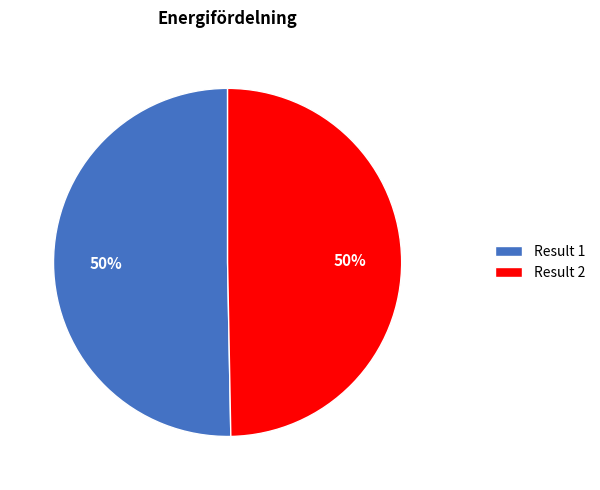

To the nearest percent, what portion does Result 1 represent?

50%